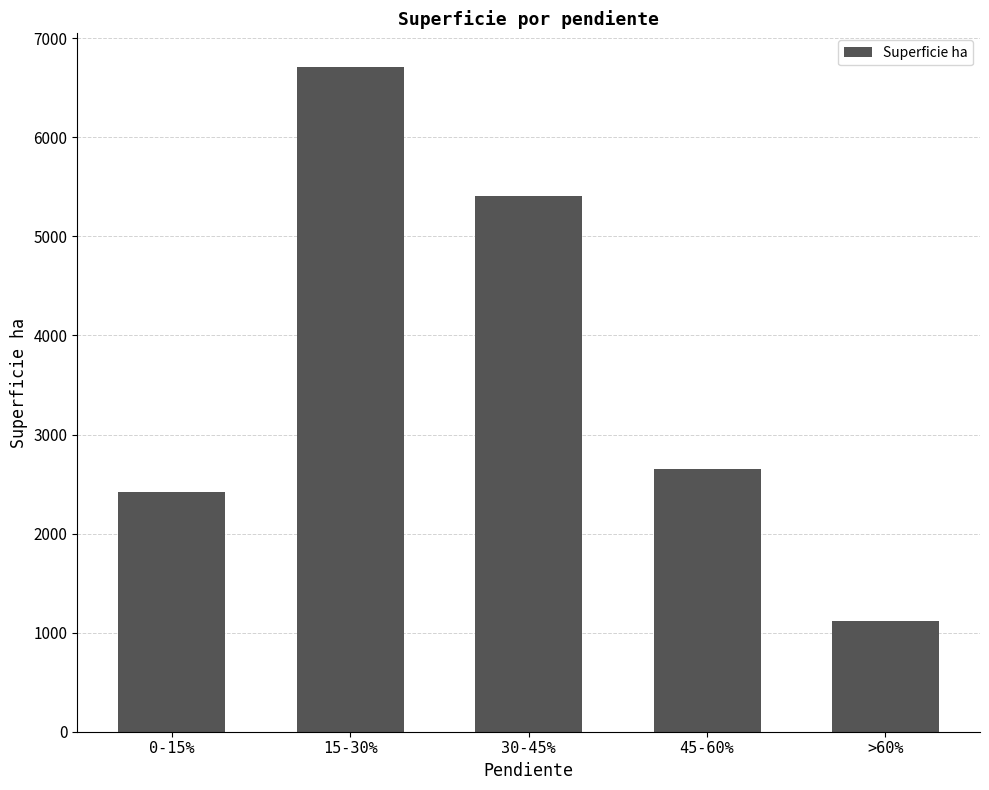

How many values are below 2653?

2